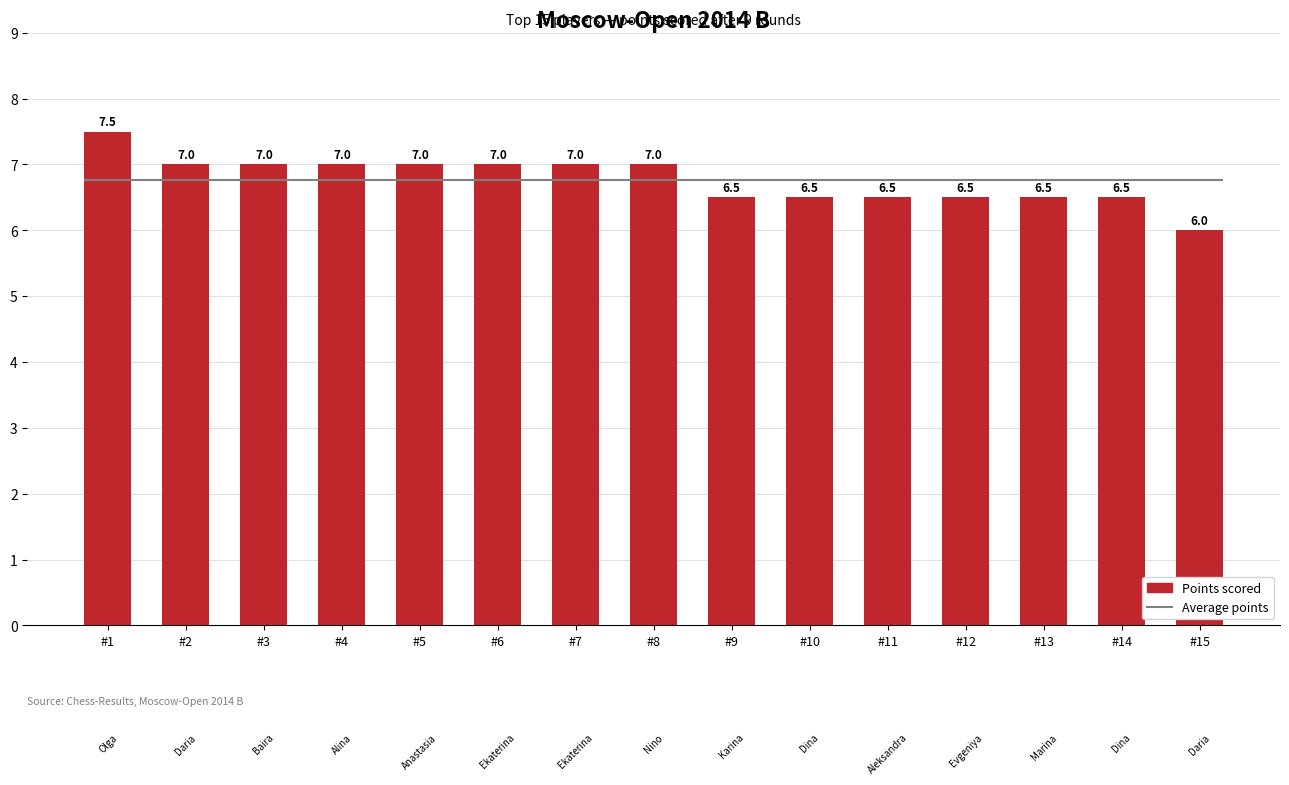

Where is the data nearest to the value 6?

#15